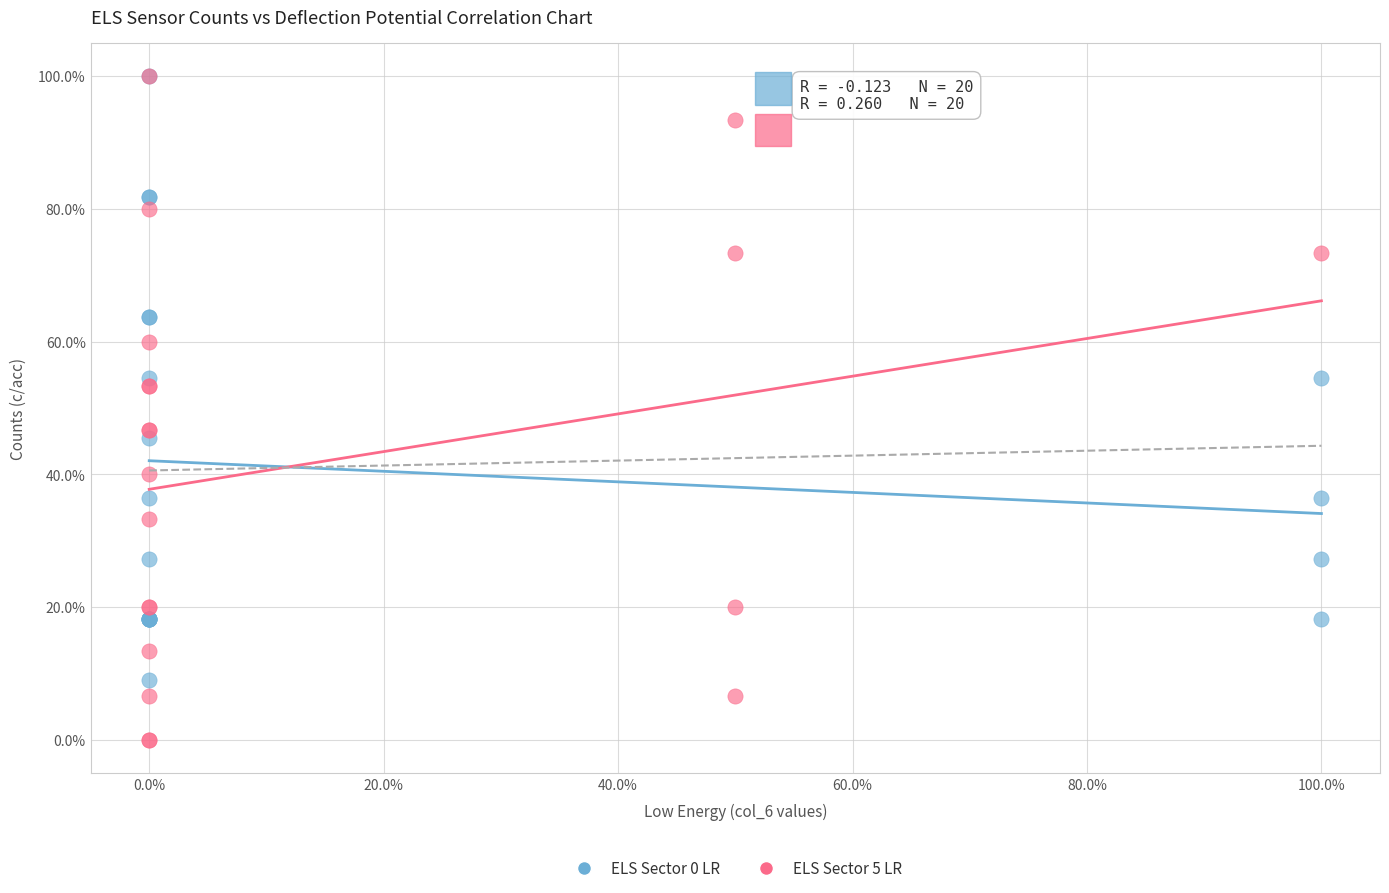

What are all the series names shown in the legend?

ELS Sector 0 LR, ELS Sector 5 LR